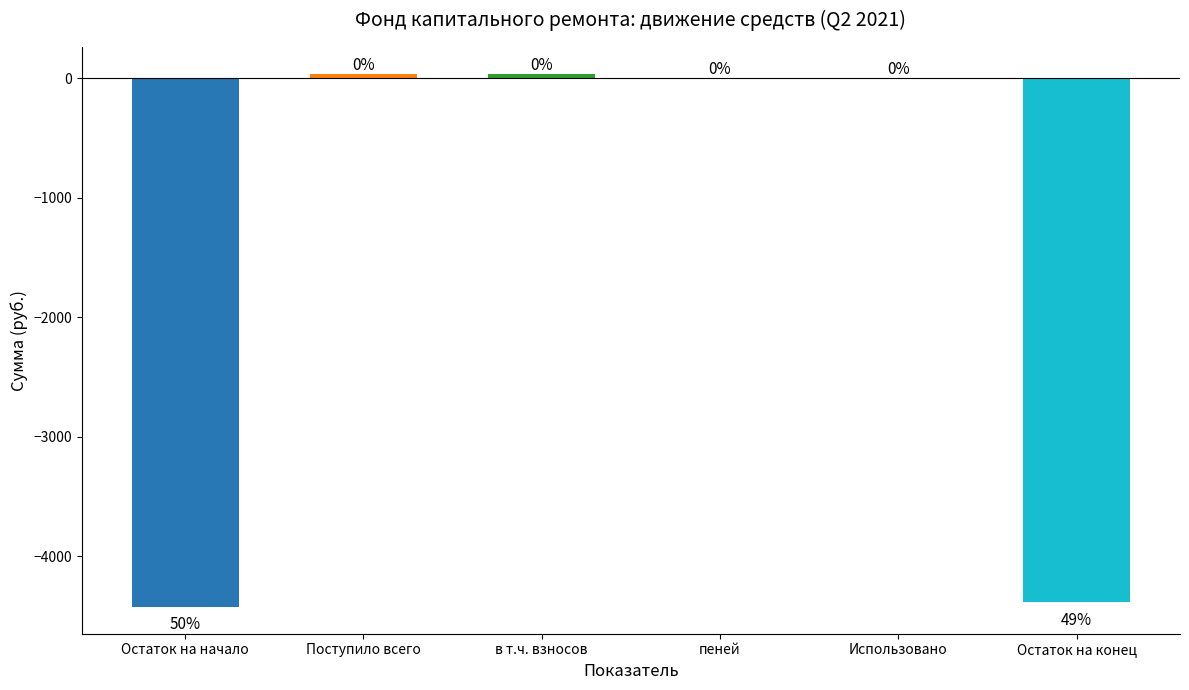

The value at Остаток на начало is -4424.1. True or false?

True